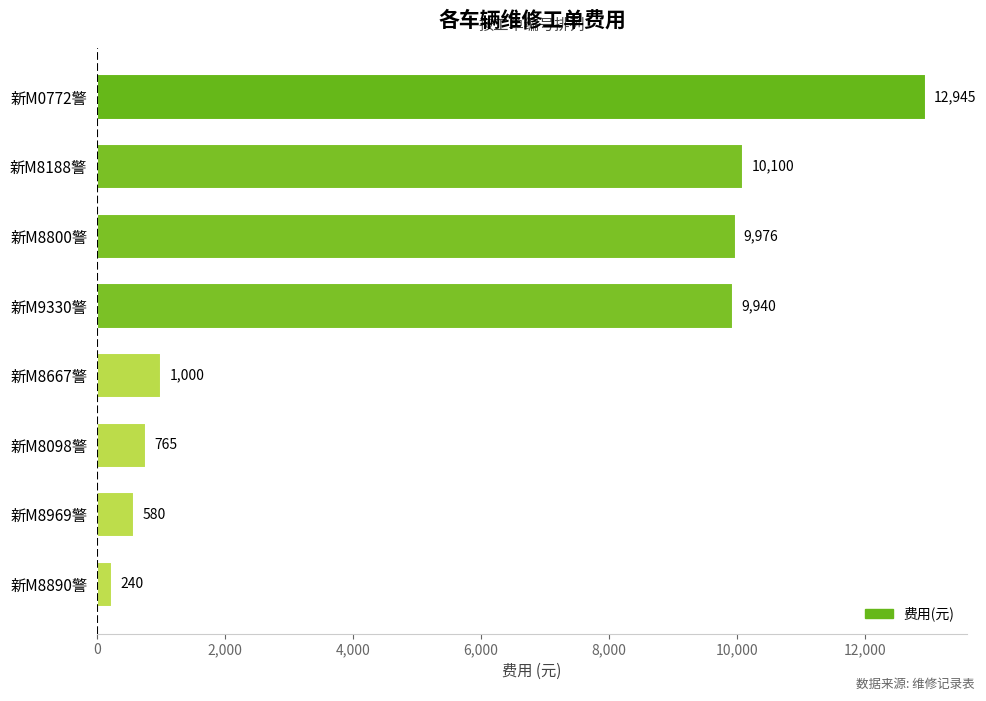

What is the difference between the values at 新M8890警 and 新M9330警?

9700